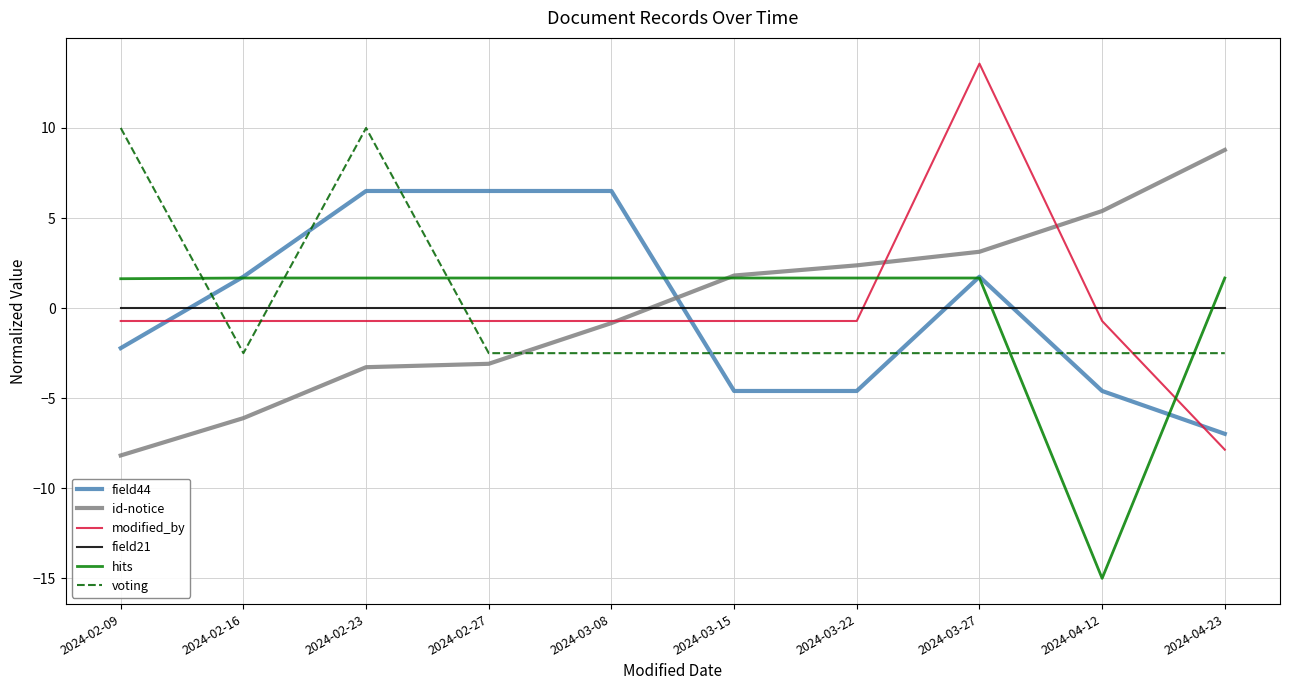

Between which two adjacent categories do field44 and id-notice first intersect?

2024-03-08 and 2024-03-15